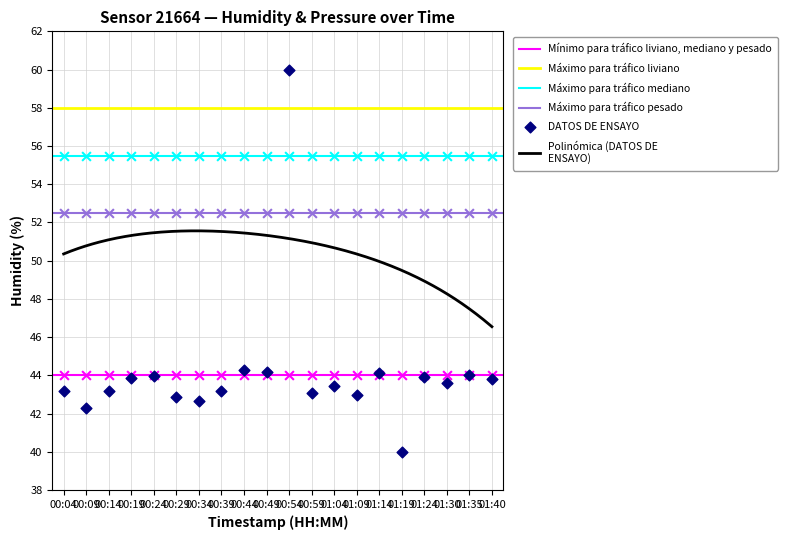

What is the change in value from 00:14 to 00:49?

+1.0